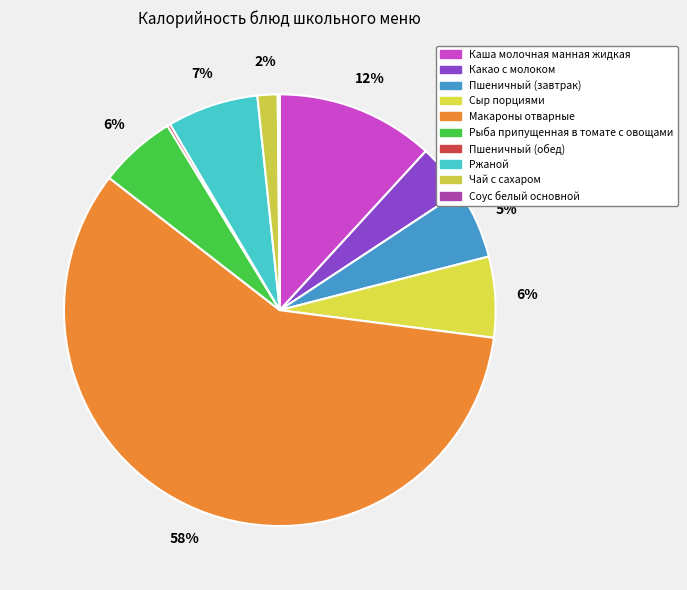

What is the largest slice in the pie chart?

Макароны отварные